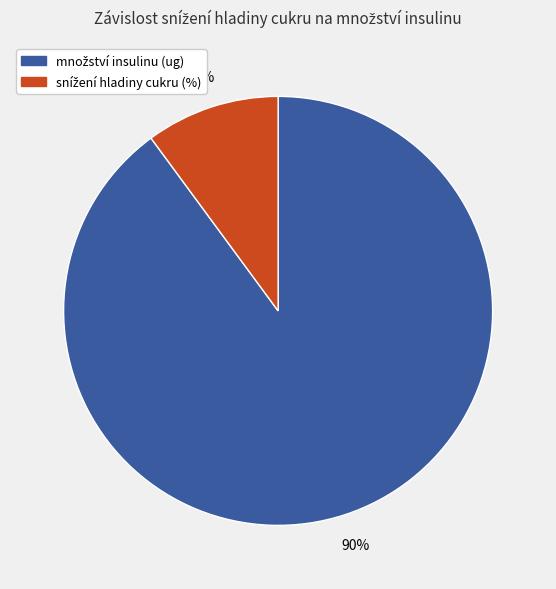

Is there any slice that represents more than half of the pie?

Yes